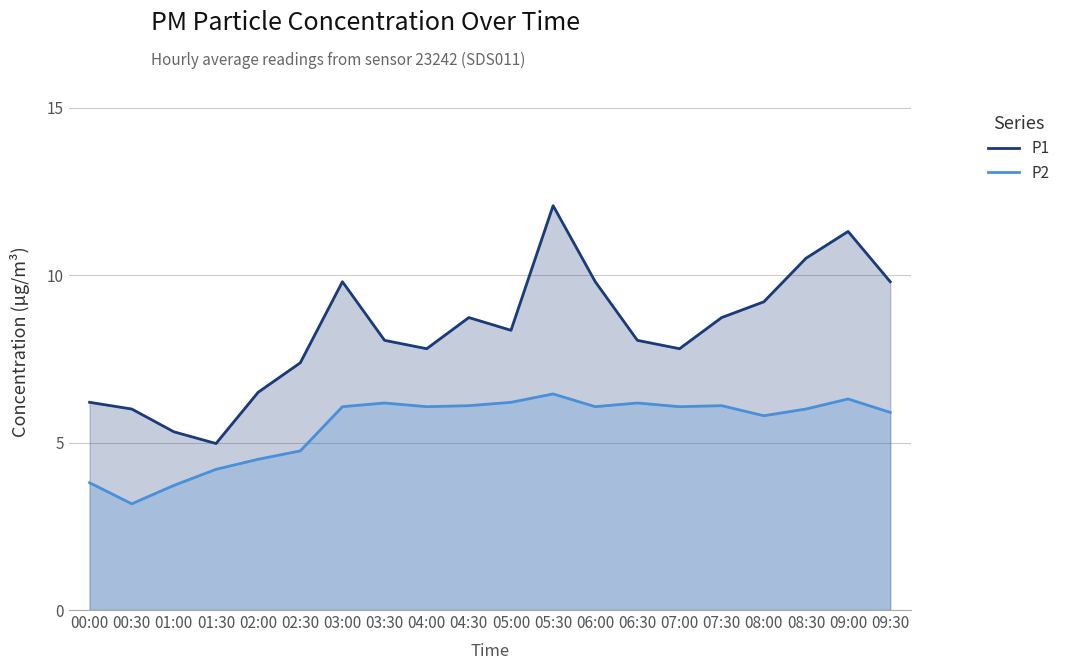

List the series in order of their overall mean, lowest first.

P2, P1